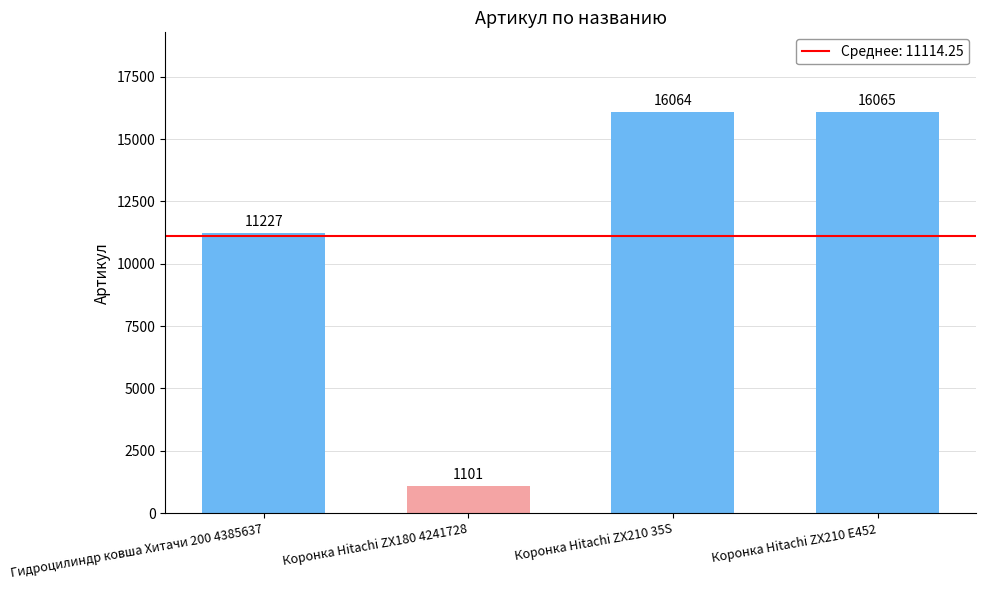

Approximately how many times larger is the value at Коронка Hitachi ZX180 4241728 compared to Гидроцилиндр ковша Хитачи 200 4385637?

0.1